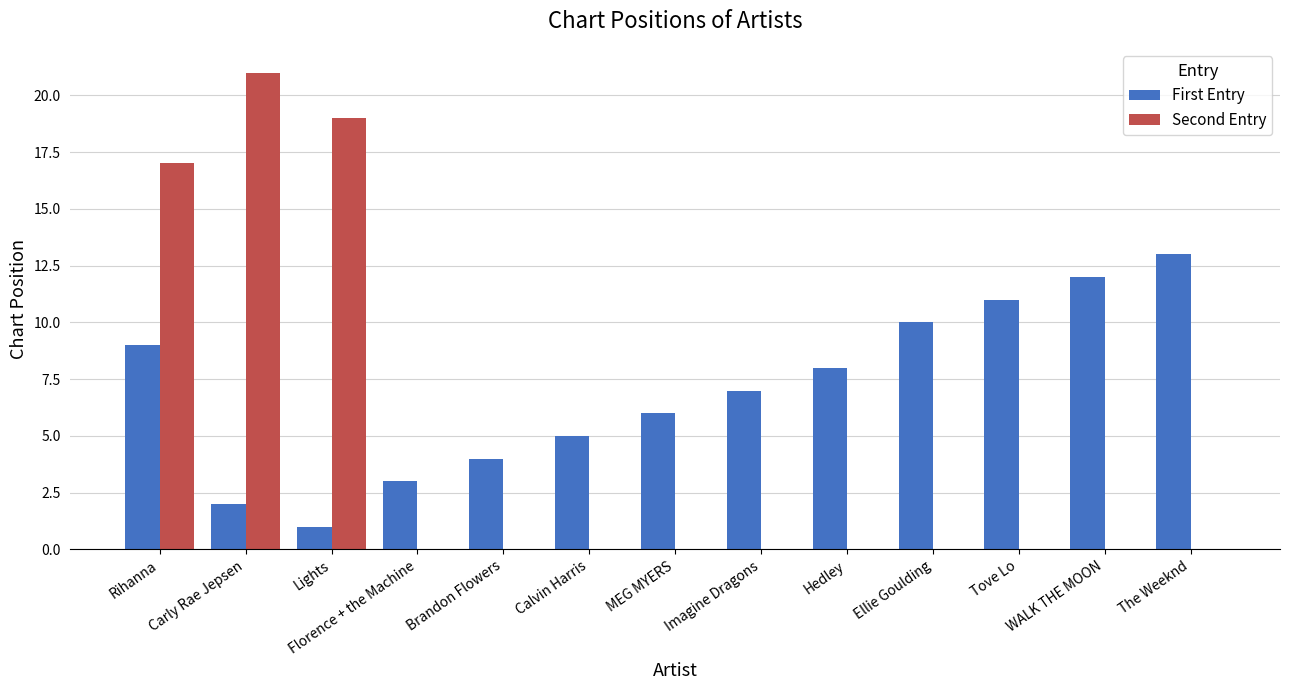

The First Entry series shows 6 at MEG MYERS. True or false?

True